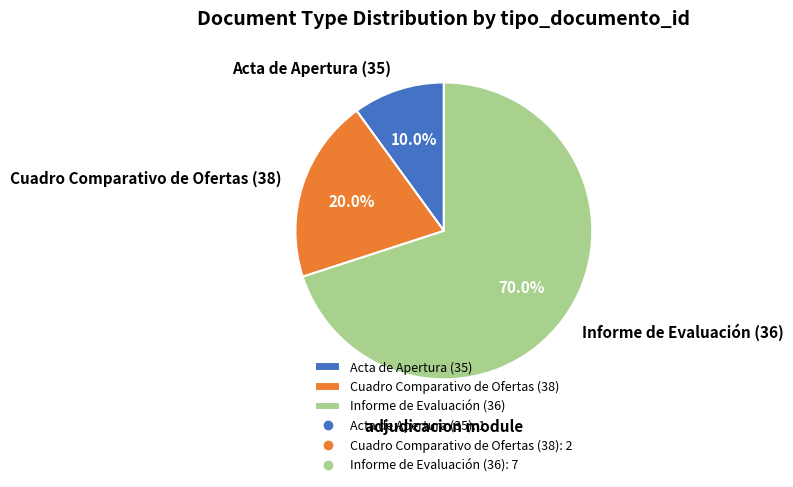

Which category has the biggest portion of the pie?

Informe de Evaluación (36)